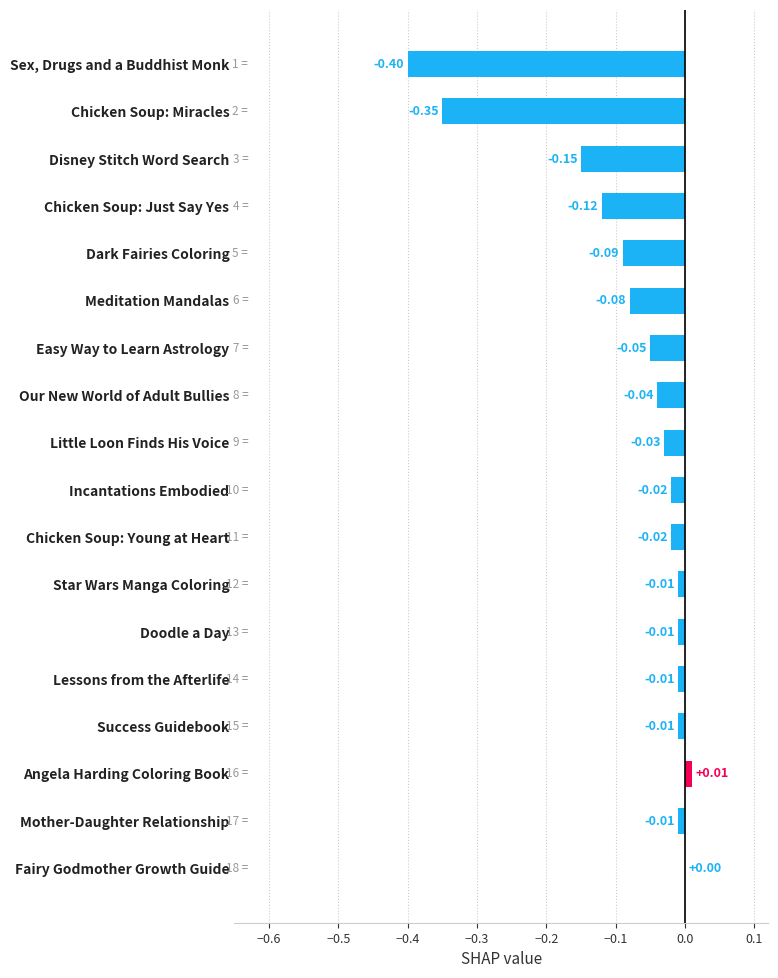

Which has a higher value, Fairy Godmother Growth Guide or Chicken Soup: Just Say Yes?

Fairy Godmother Growth Guide